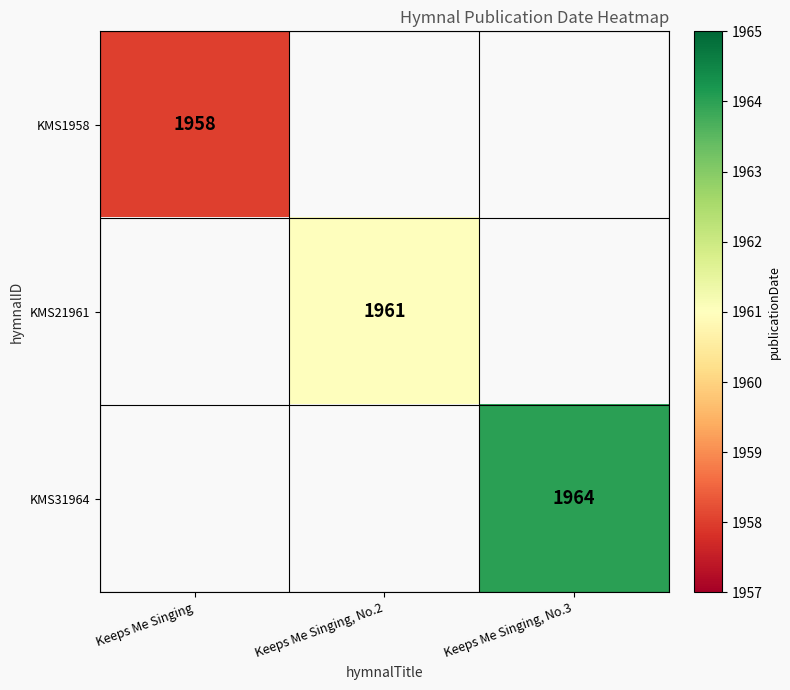

The KMS21961 series shows 1961 at Keeps Me Singing, No.2. True or false?

True